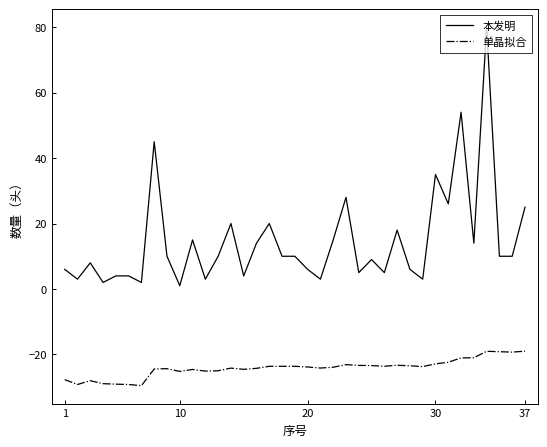

What is the minimum value shown in the chart?

-29.5